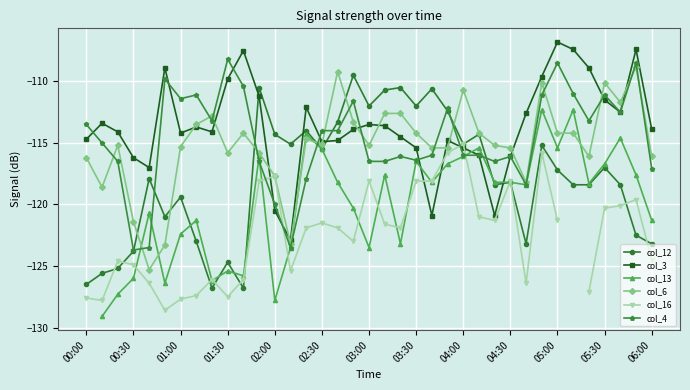

True or false: col_6 has more than 2 interior local peaks.

True